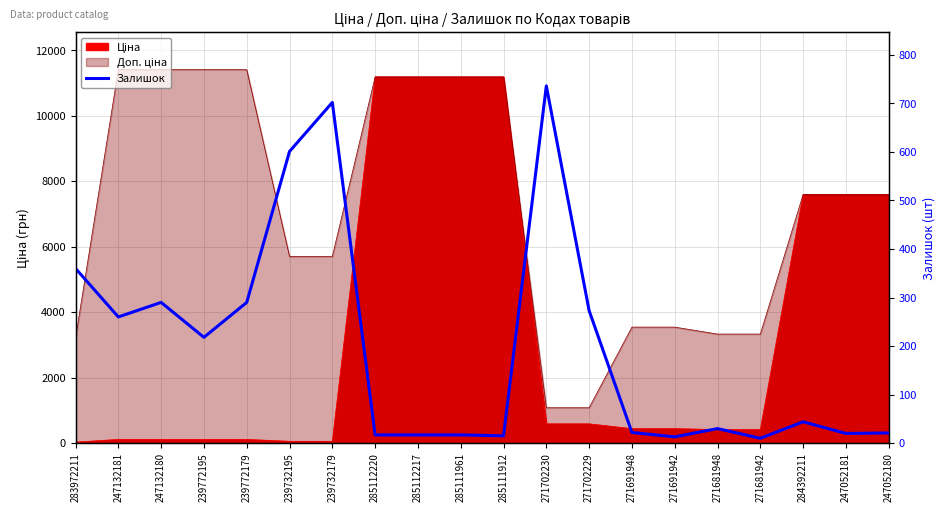

Reading left to right, list all the values displayed in this chart.

360	260	290	218	290	601	702	17	17	17	15	736	273	22	13	30	10	44	20	21